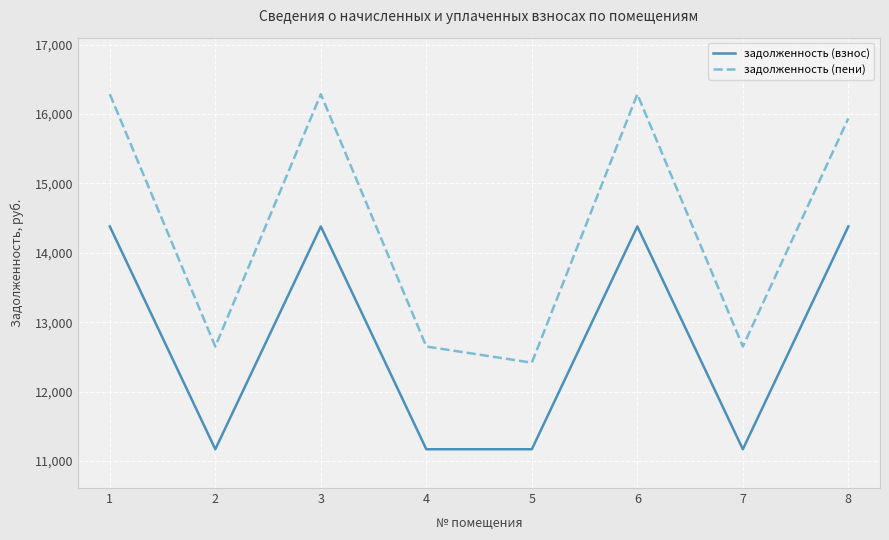

At which label does задолженность (пени) reach its minimum?

5